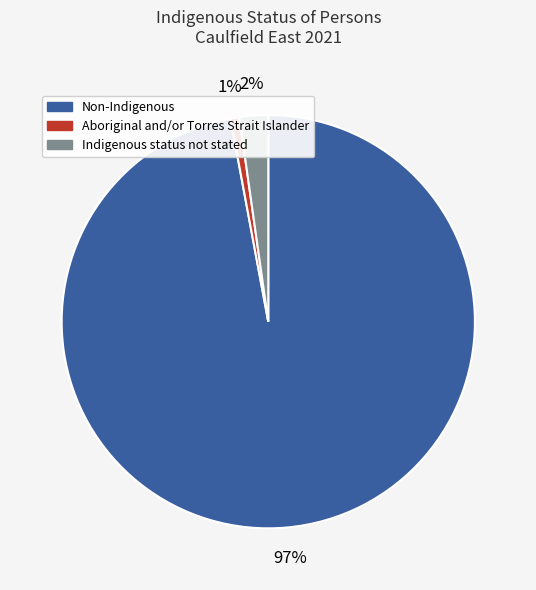

Is there any slice that represents more than half of the pie?

Yes